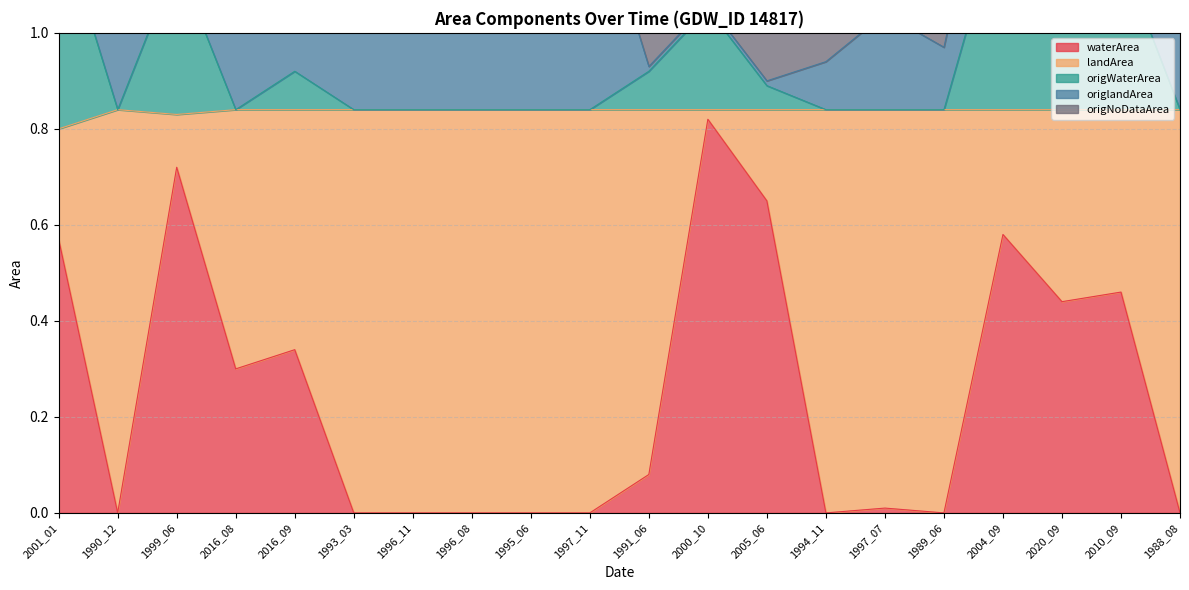

How many categories are shown in the chart?

20